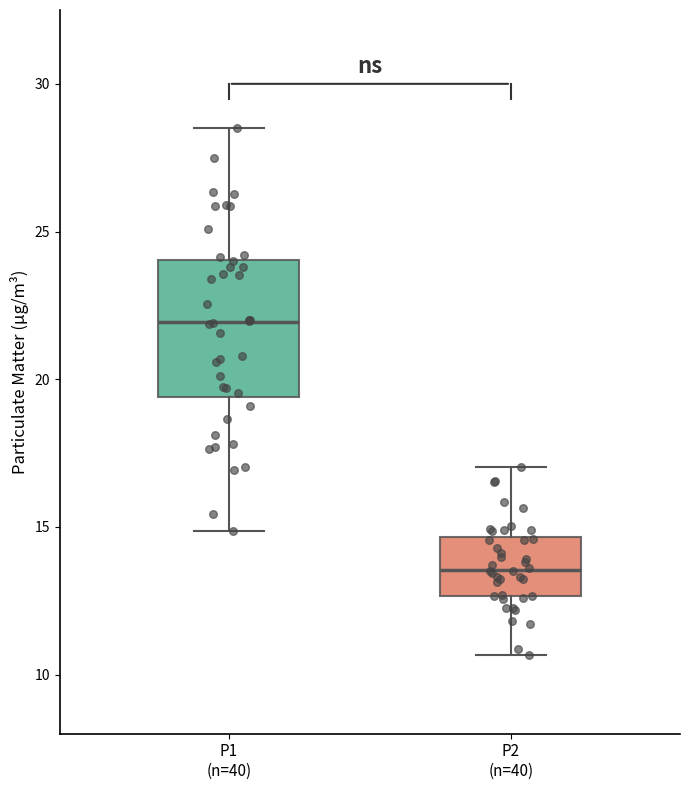

Which box's median line is the lowest?

P2 (n=40)